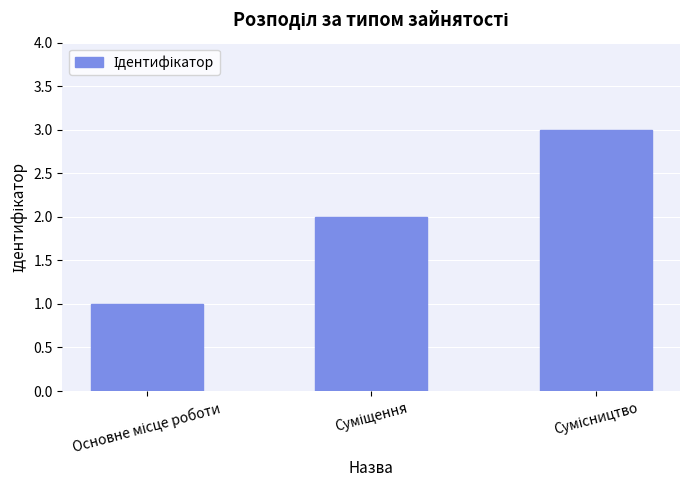

How many bars are there in total?

3